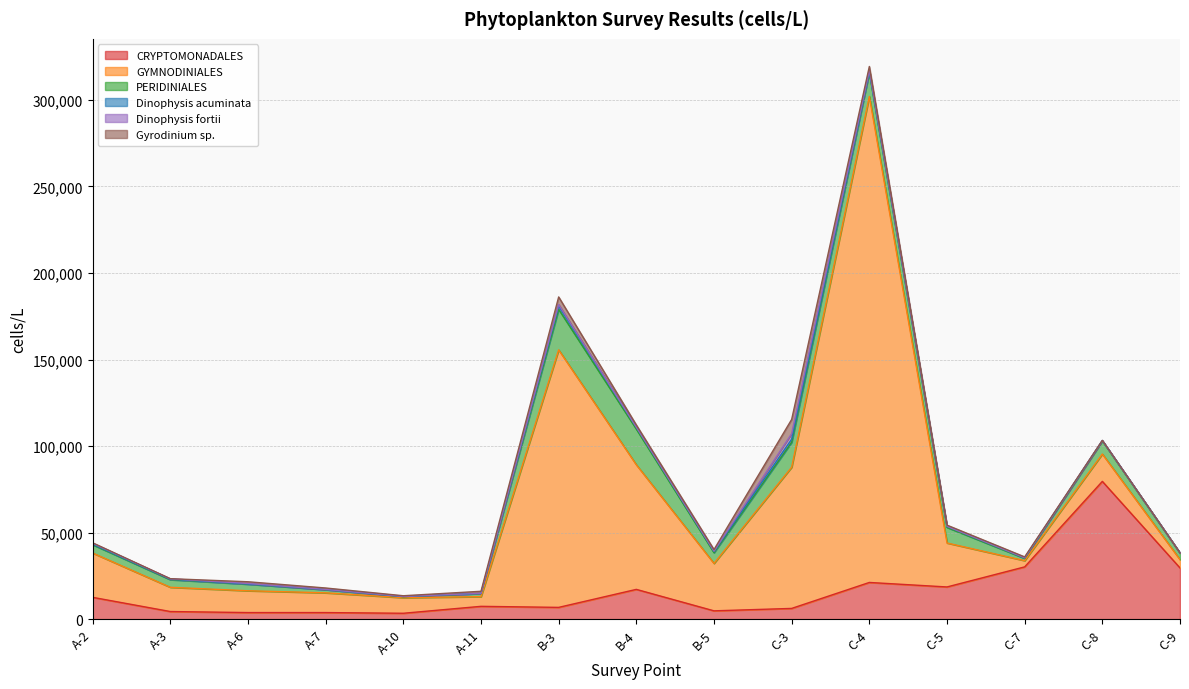

Count the number of data series in this chart.

6